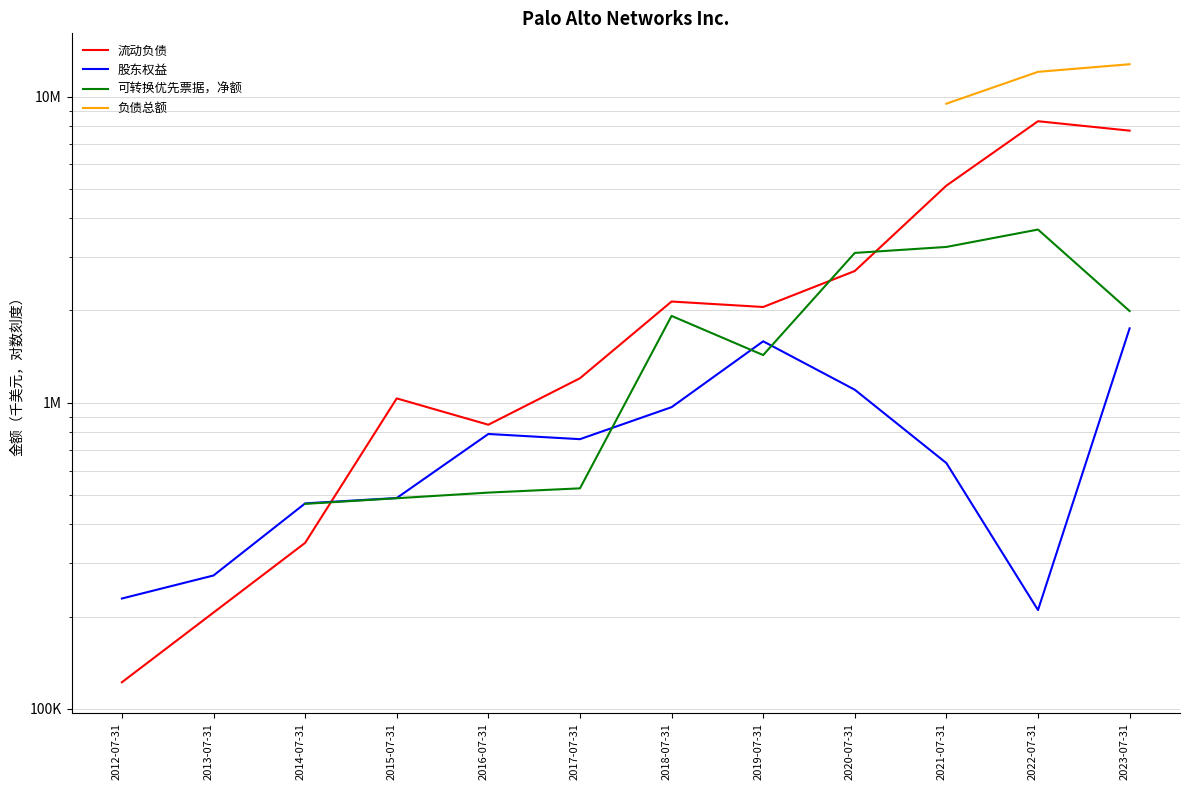

What is the difference between the highest and lowest values at 2015-07-31?

545143.0